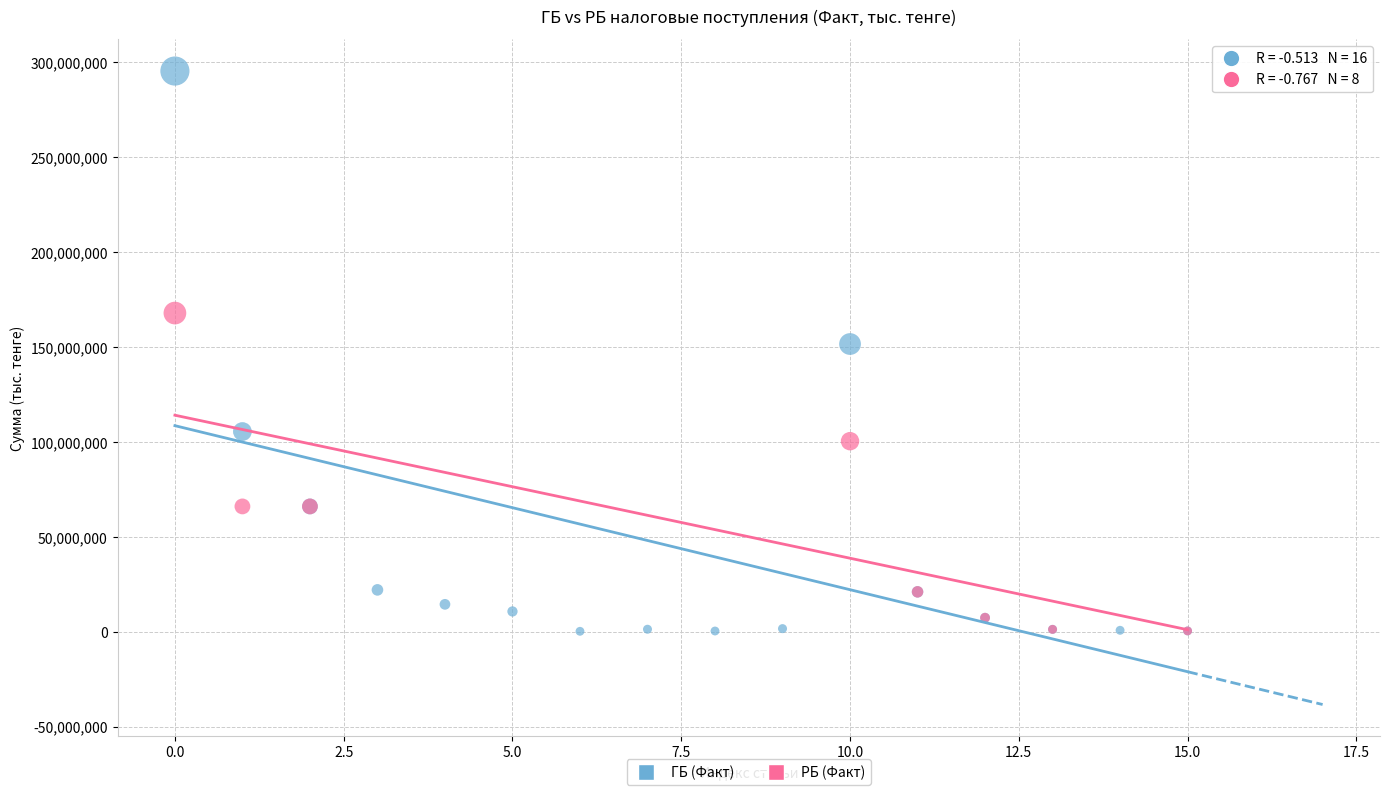

In the ГБ (Факт) series, what Y value is closest to 147854788?

151620230